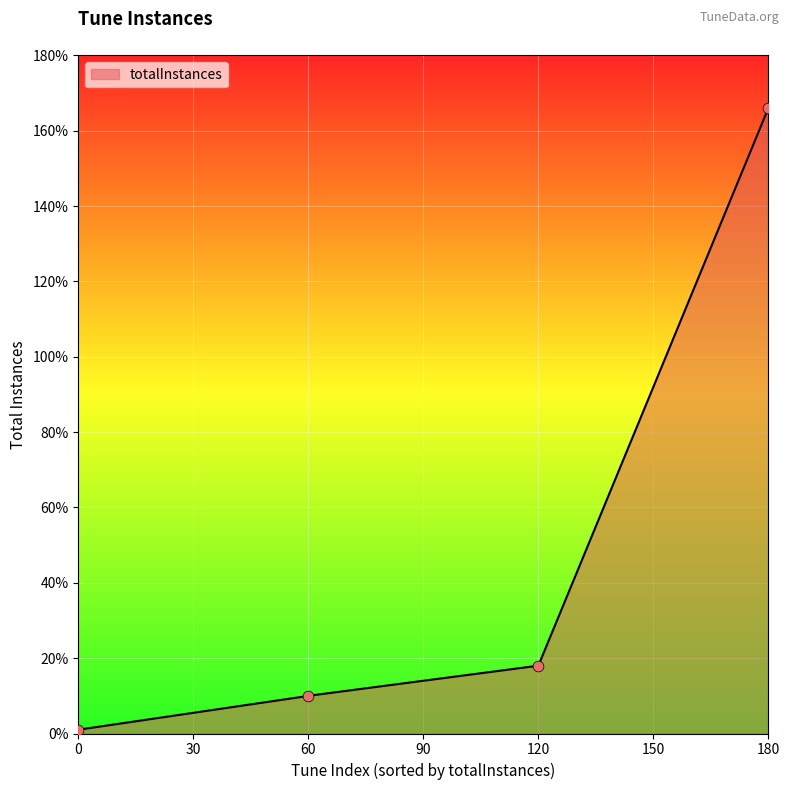

What is the maximum value for totalInstances?

166.0